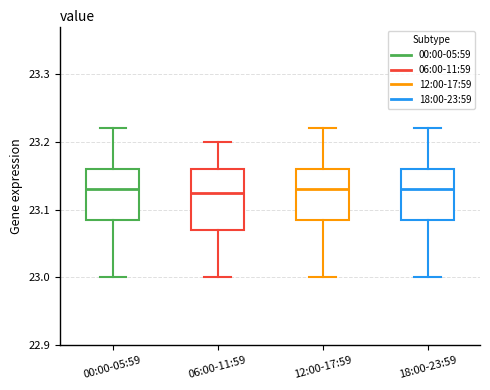

Comparing the boxes themselves (not the whiskers), which one is the tallest?

06:00-11:59